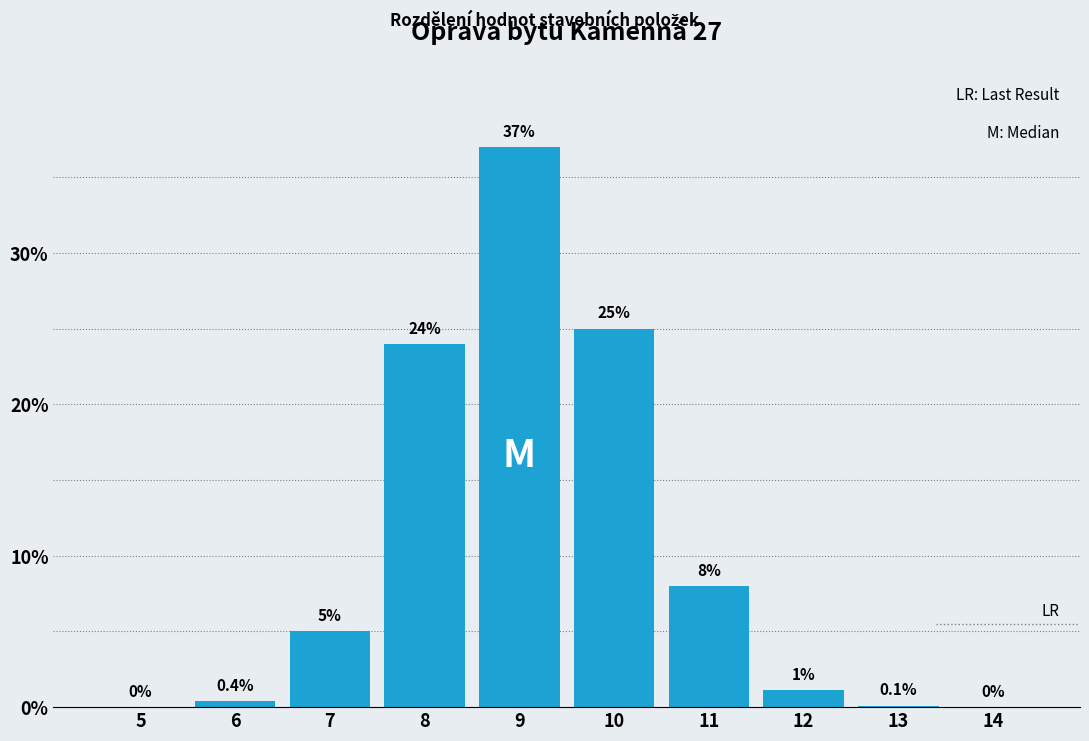

Reading left to right, transcribe all the data shown in this chart.

5=0.0	6=0.4	7=5.0	8=24.0	9=37.0	10=25.0	11=8.0	12=1.1	13=0.1	14=0.0